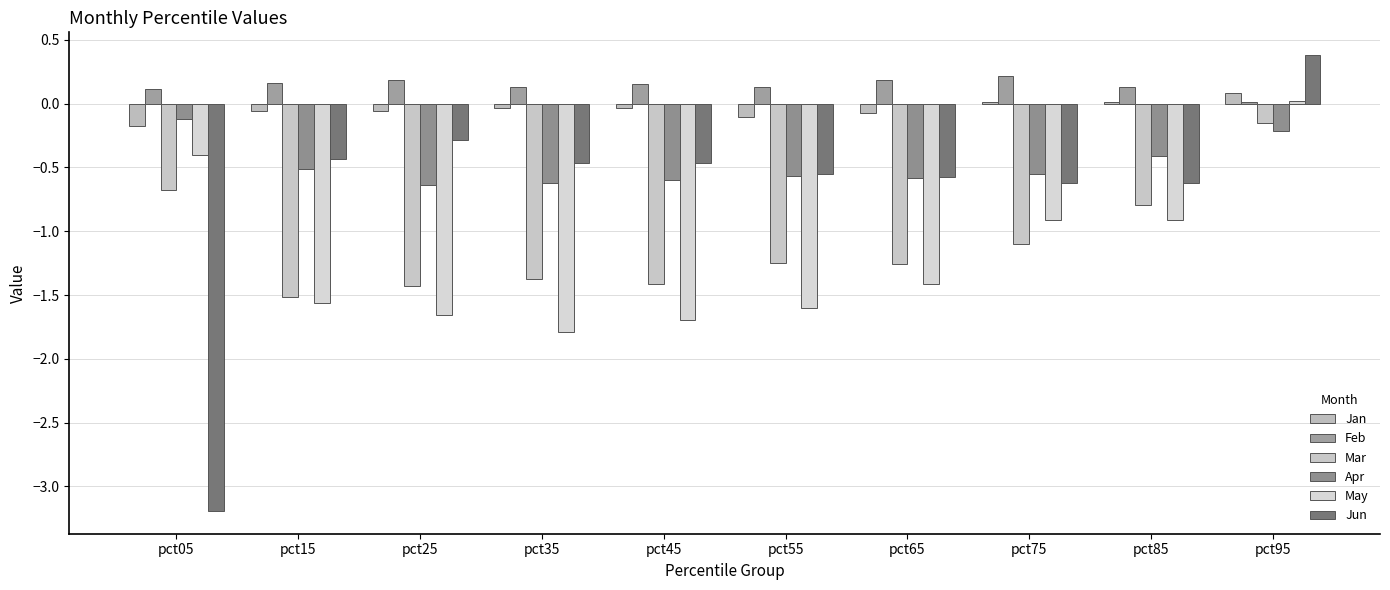

Is it true that Jan equals 0.0 at pct75?

False